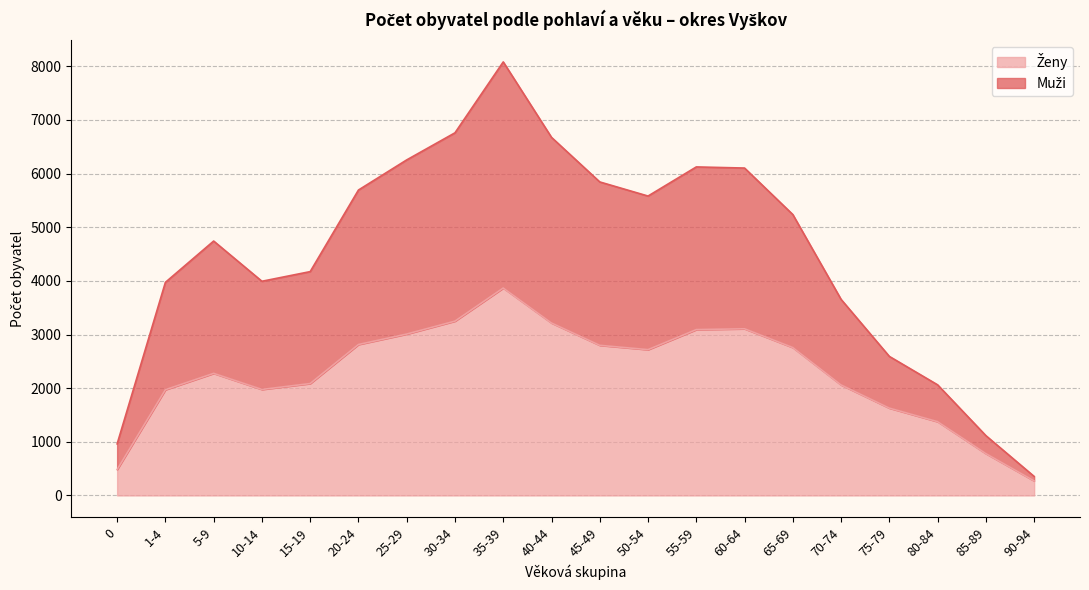

At 1-4, list the series in order from largest to smallest.

Muži, Ženy